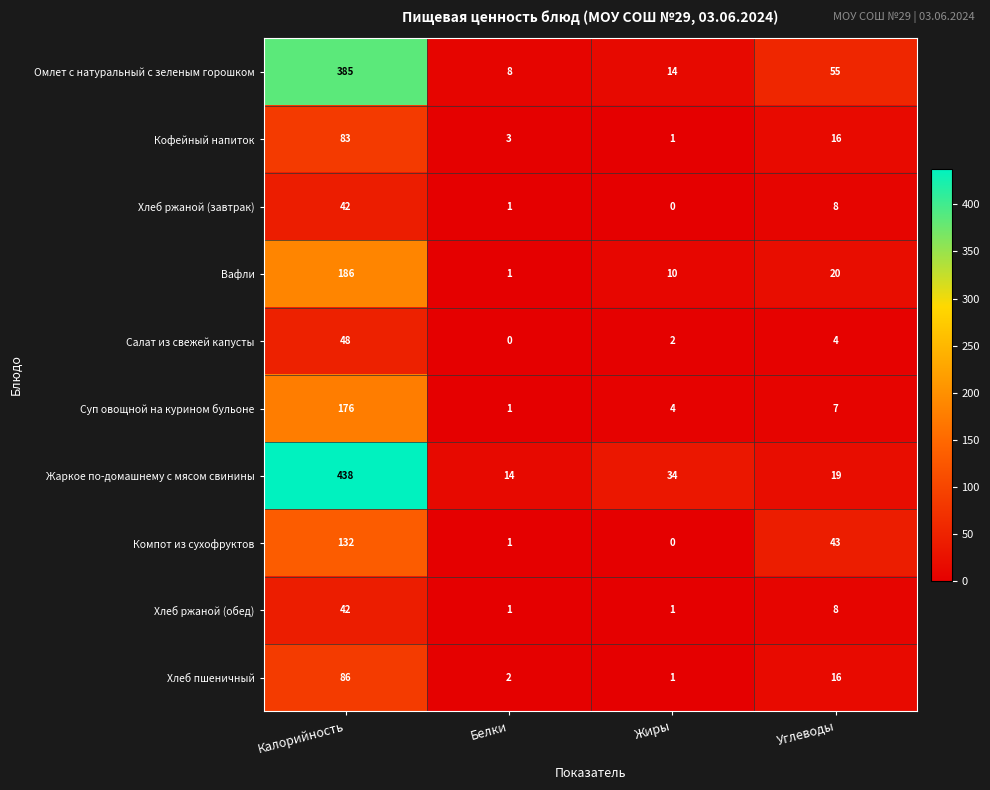

At which label does Жаркое по-домашнему с мясом свинины reach its minimum?

Белки